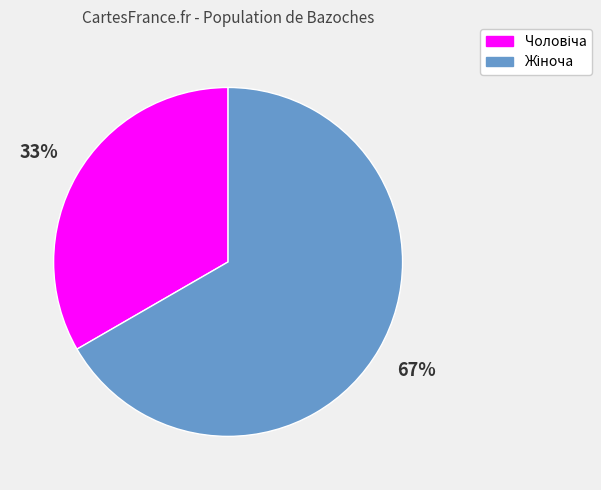

Is there a majority slice in this chart?

Yes